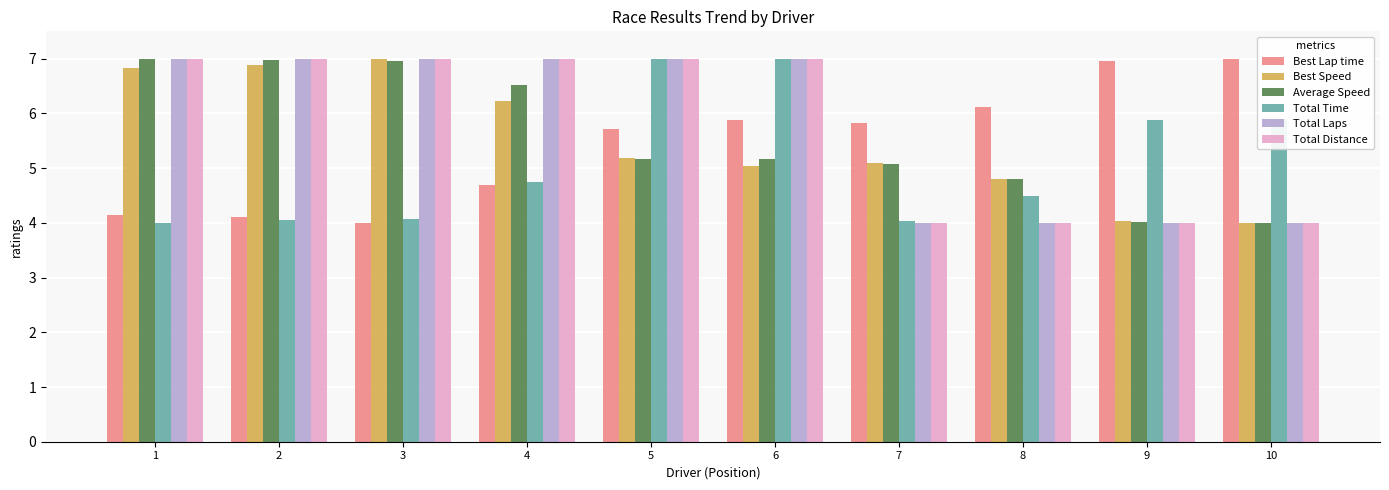

What is the spread (max minus min) of values at 5?

1.8